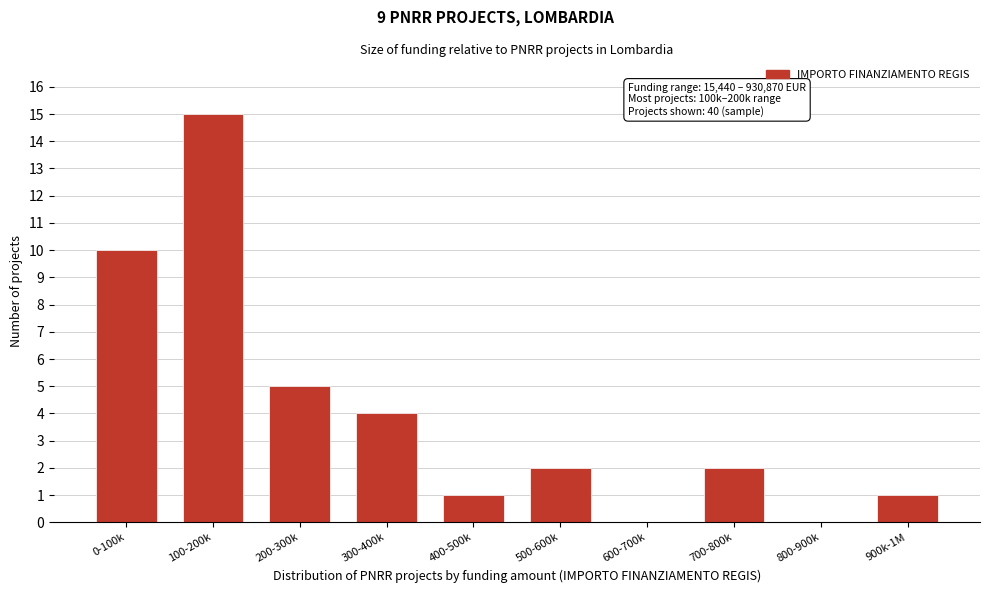

Reading right to left, what are all the values shown in this chart?

900k-1M=1	800-900k=0	700-800k=2	600-700k=0	500-600k=2	400-500k=1	300-400k=4	200-300k=5	100-200k=15	0-100k=10